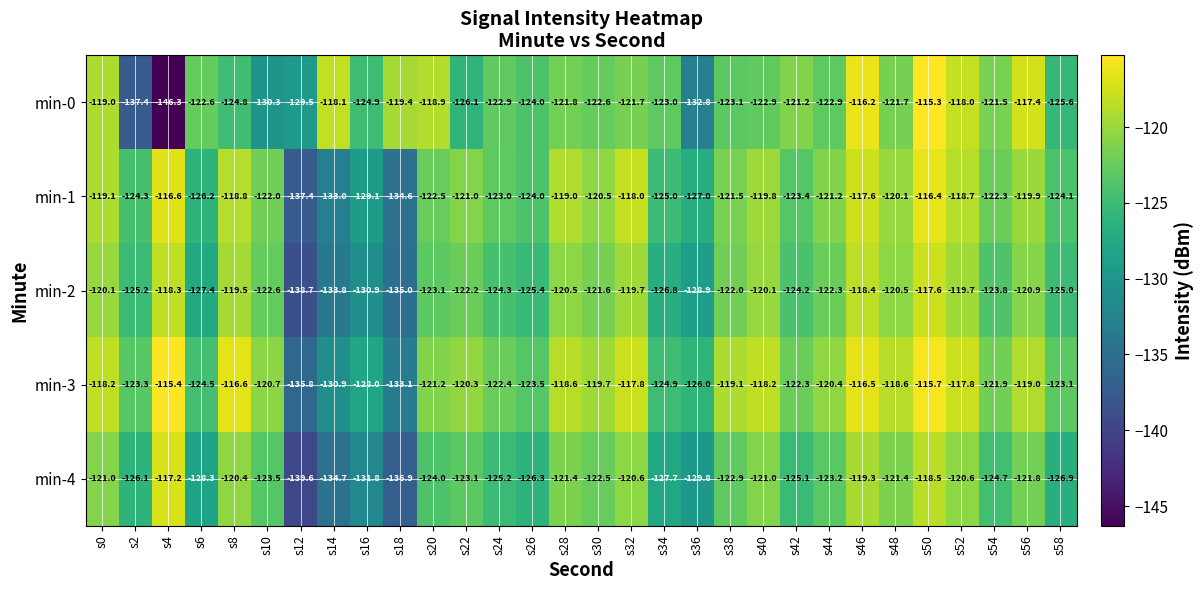

What is the total value across all series at s2?

-636.3